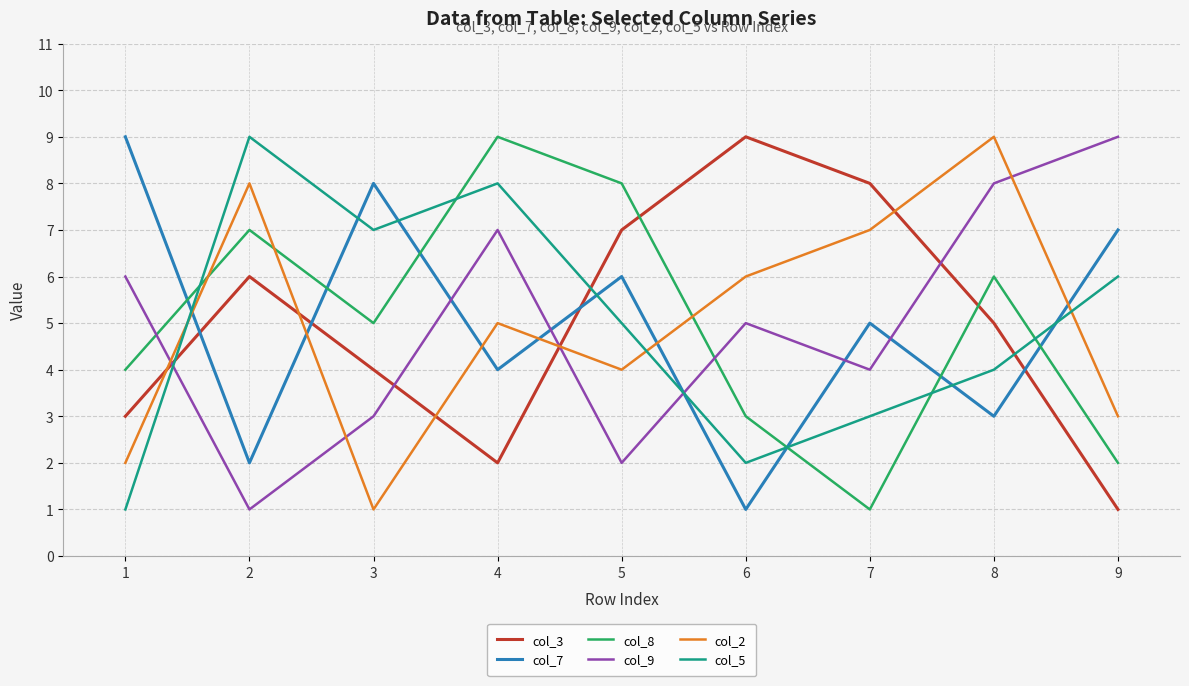

True or false: col_2 has a value of 9 at 8.

True